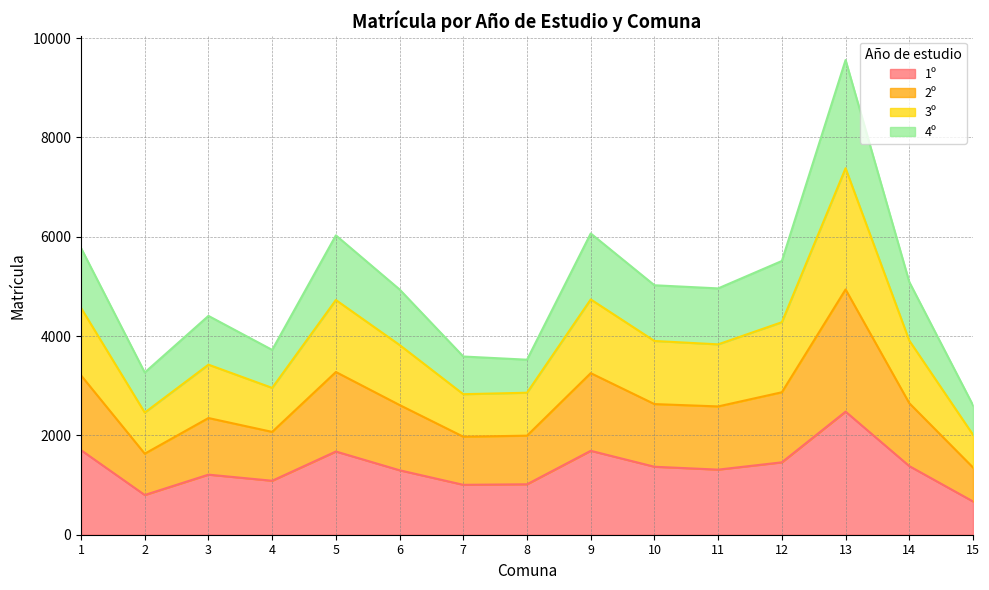

Does the chart display data point markers on the line(s)?

No